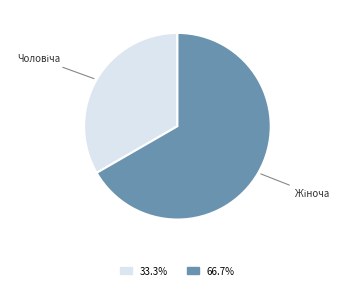

Is there any slice that represents more than half of the pie?

Yes